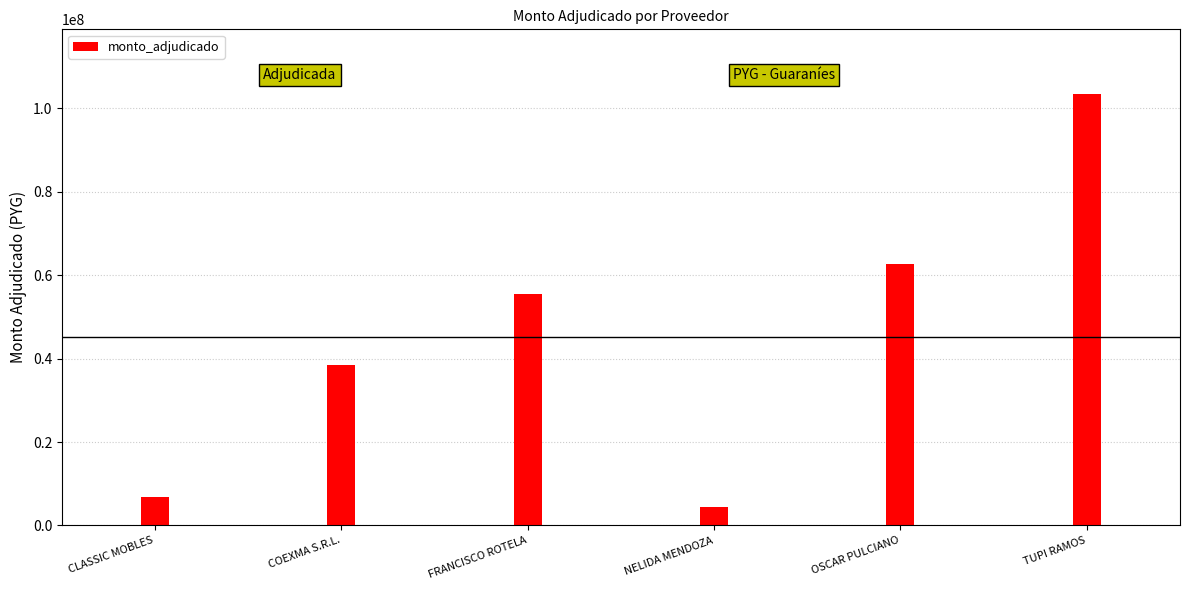

At which category does the chart reach its peak across all series?

TUPI RAMOS